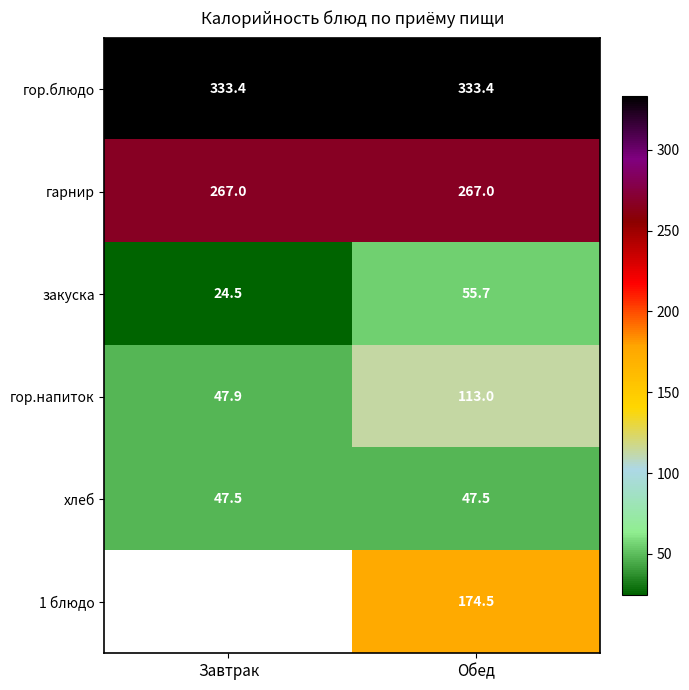

What is the total value across all series at Обед?

991.1